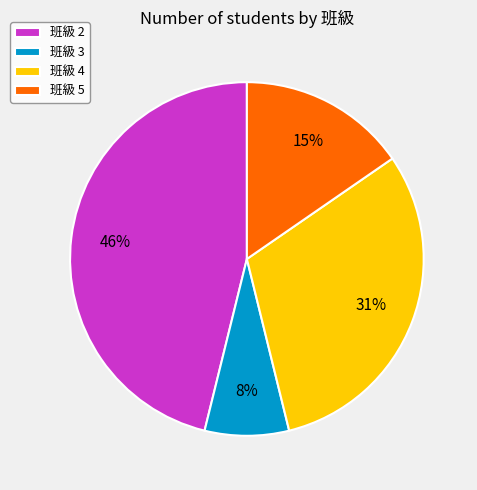

What is the ratio of the value at 班級 2 to the value at 班級 4?

1.5